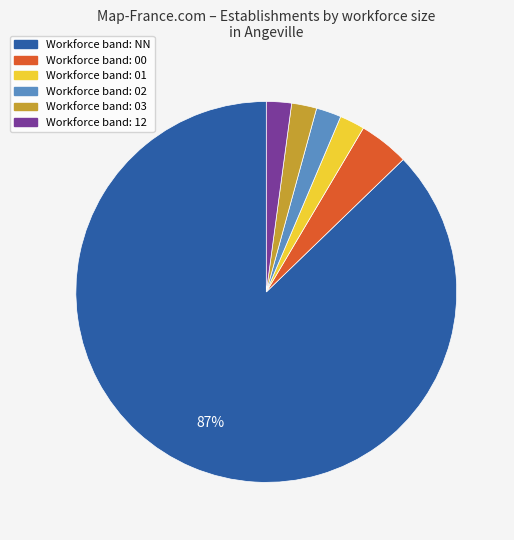

To the nearest percent, what is the average slice percentage?

17%